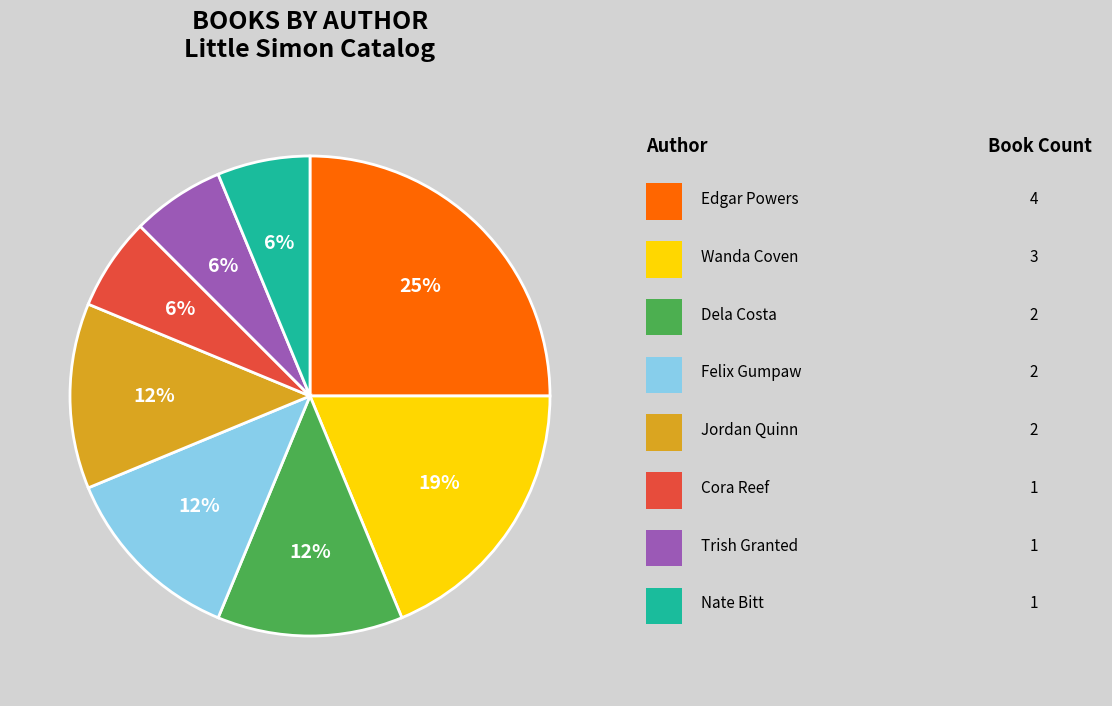

Is there any slice that represents more than half of the pie?

No